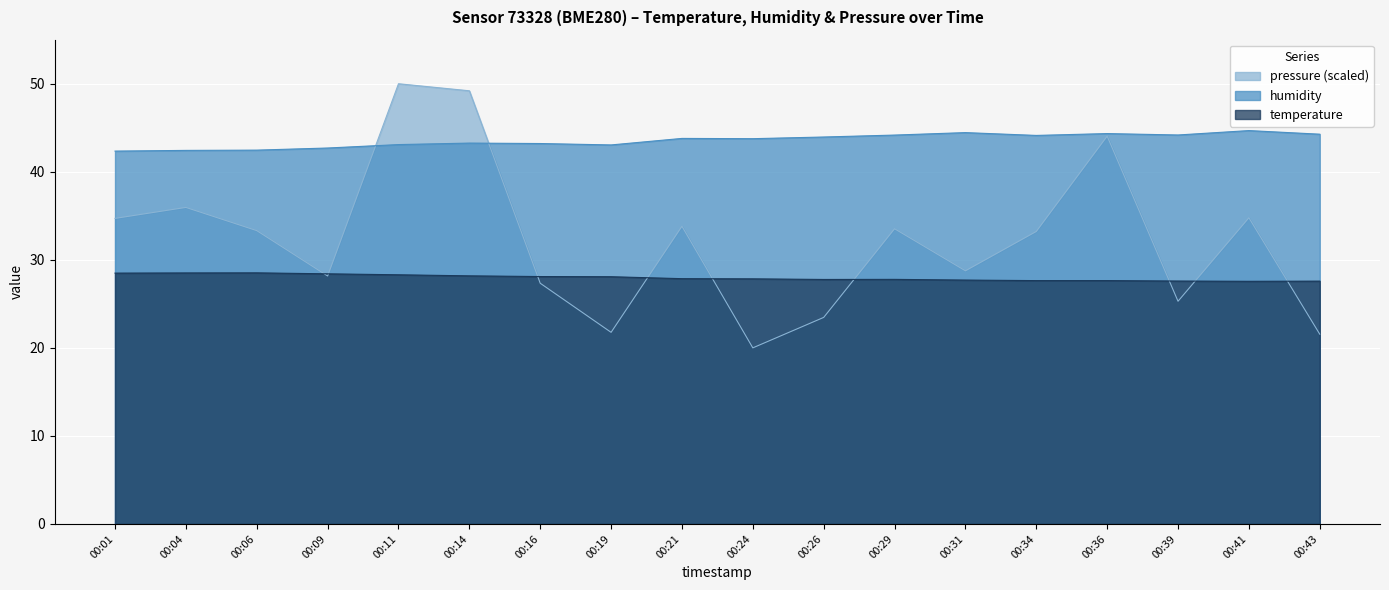

Where does the humidity series first go above 43?

00:11